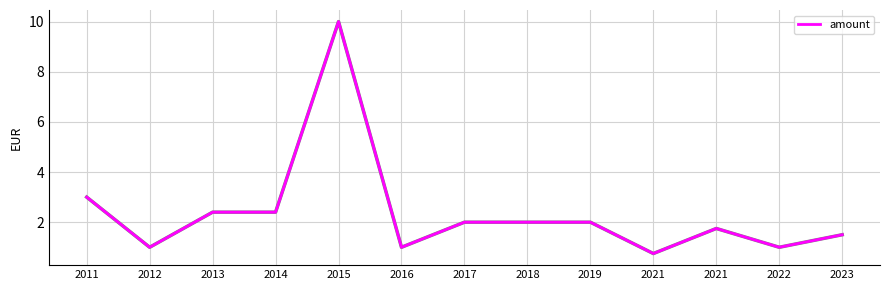

At which category does the chart reach its peak across all series?

2015